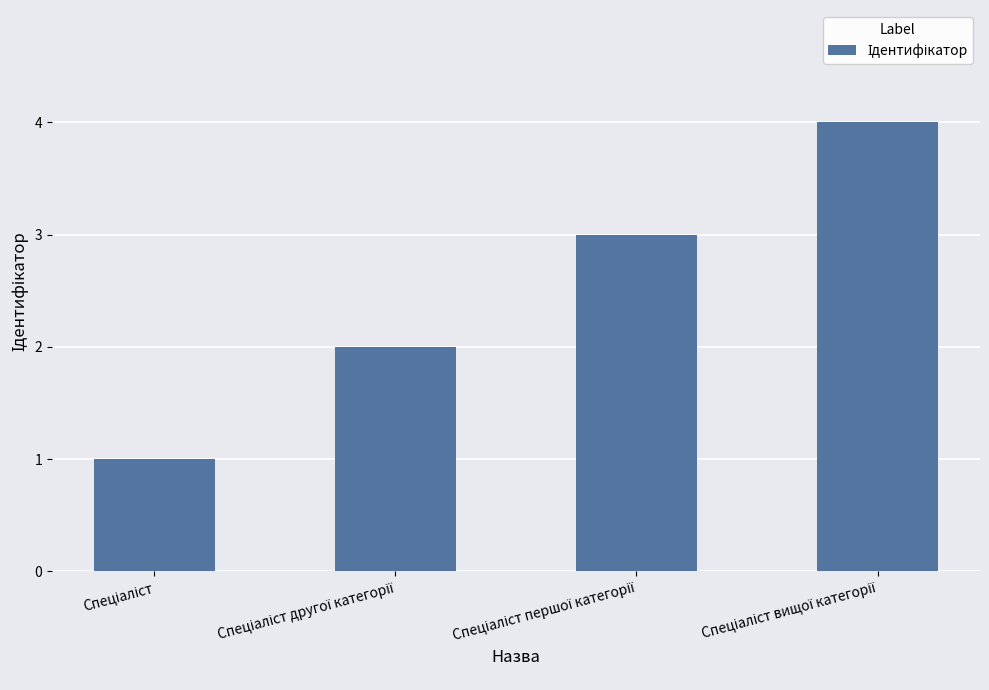

What is the greatest value displayed?

4